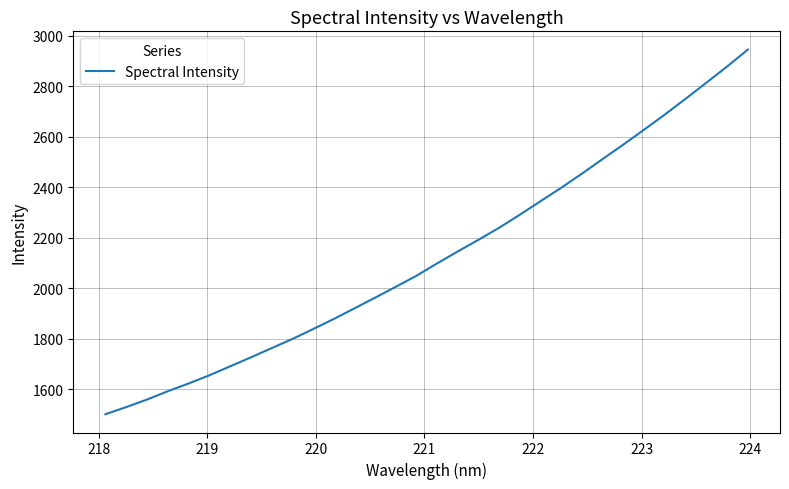

What is the difference between the maximum and minimum values?

1445.7